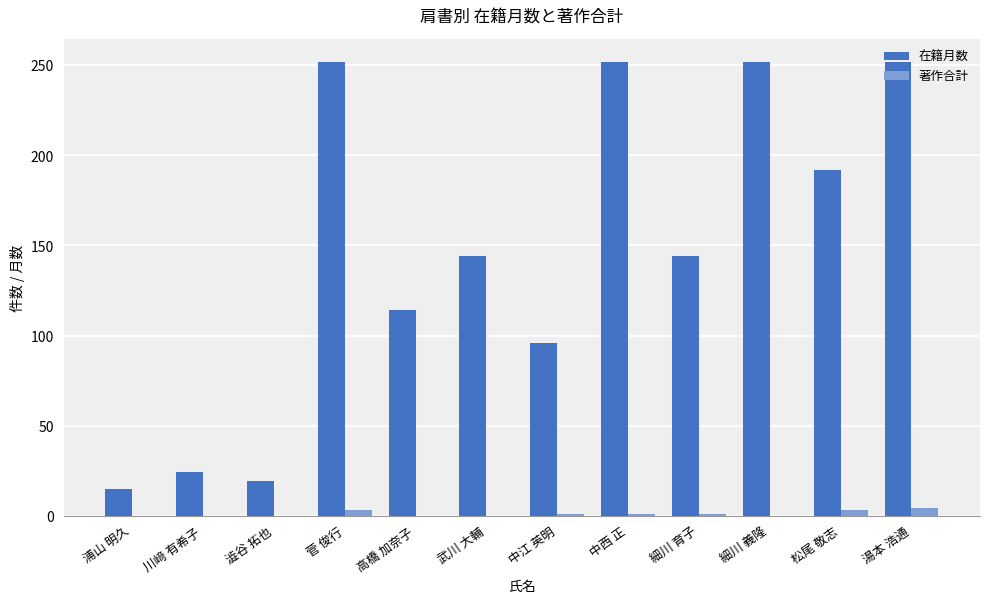

What is the sum of all 在籍月数 values?

1756